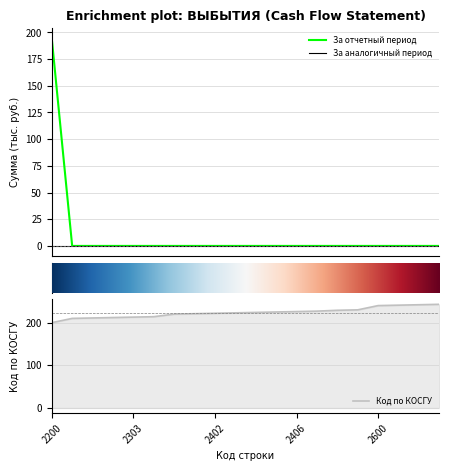

Which category has the lowest value in the Код по КОСГУ series?

2200